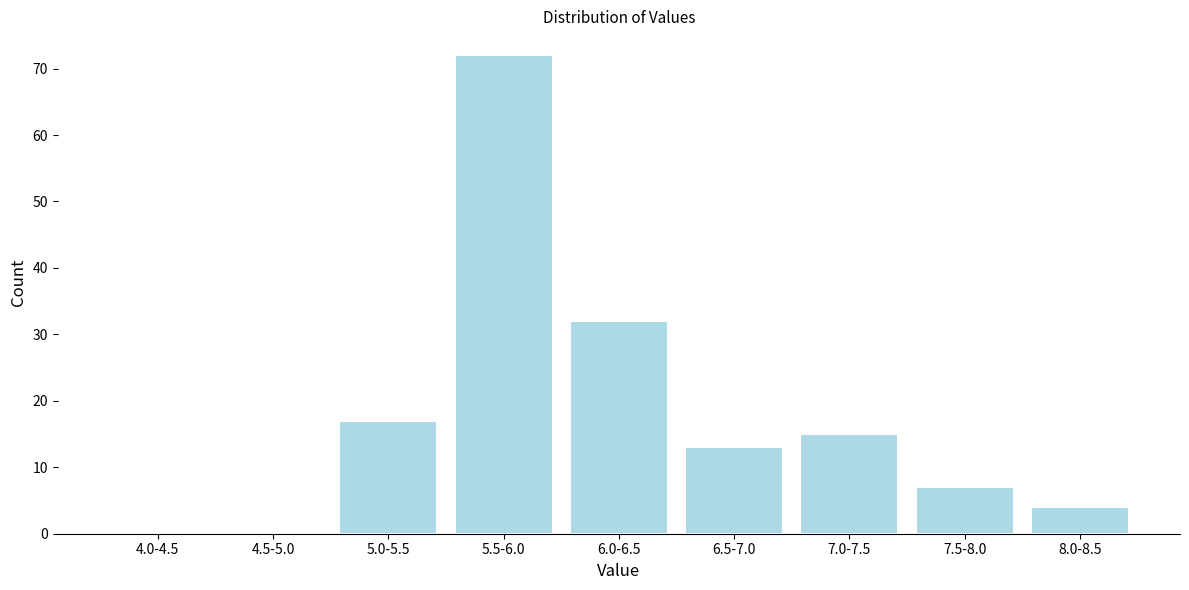

Reading left to right, what are all the values shown in this chart?

4.0-4.5=0	4.5-5.0=0	5.0-5.5=17	5.5-6.0=72	6.0-6.5=32	6.5-7.0=13	7.0-7.5=15	7.5-8.0=7	8.0-8.5=4